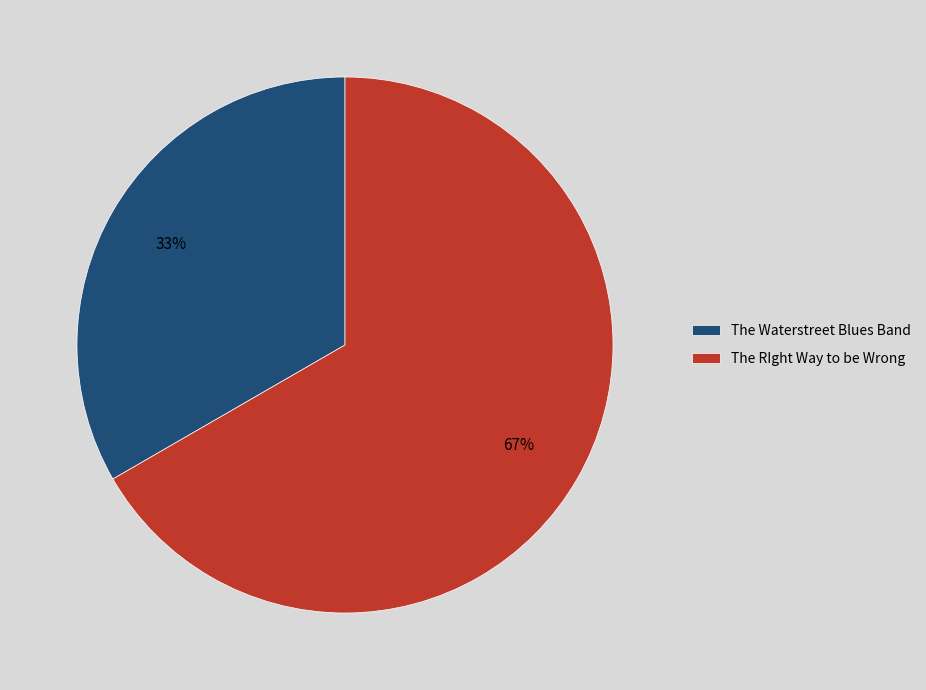

True or false: The Waterstreet Blues Band accounts for 21% of the total.

False